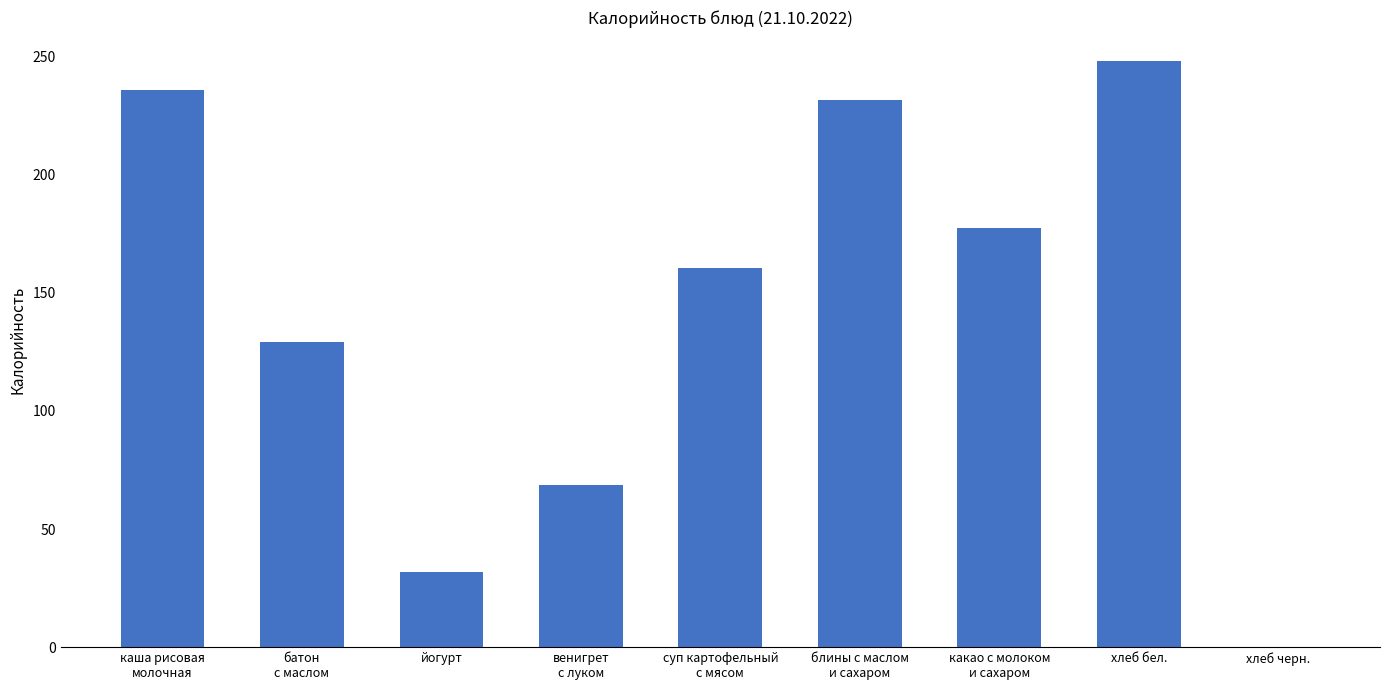

Count the number of data series in this chart.

1